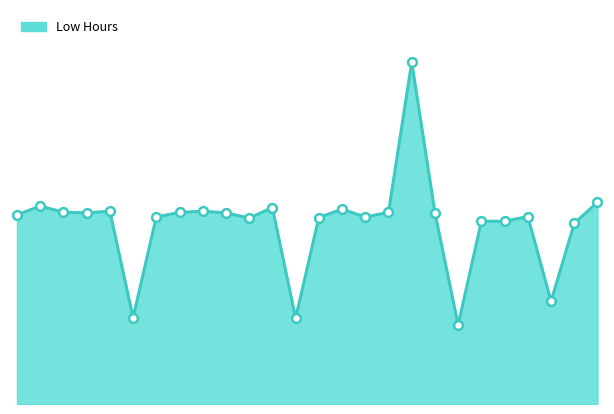

Does the chart have visible grid lines?

No